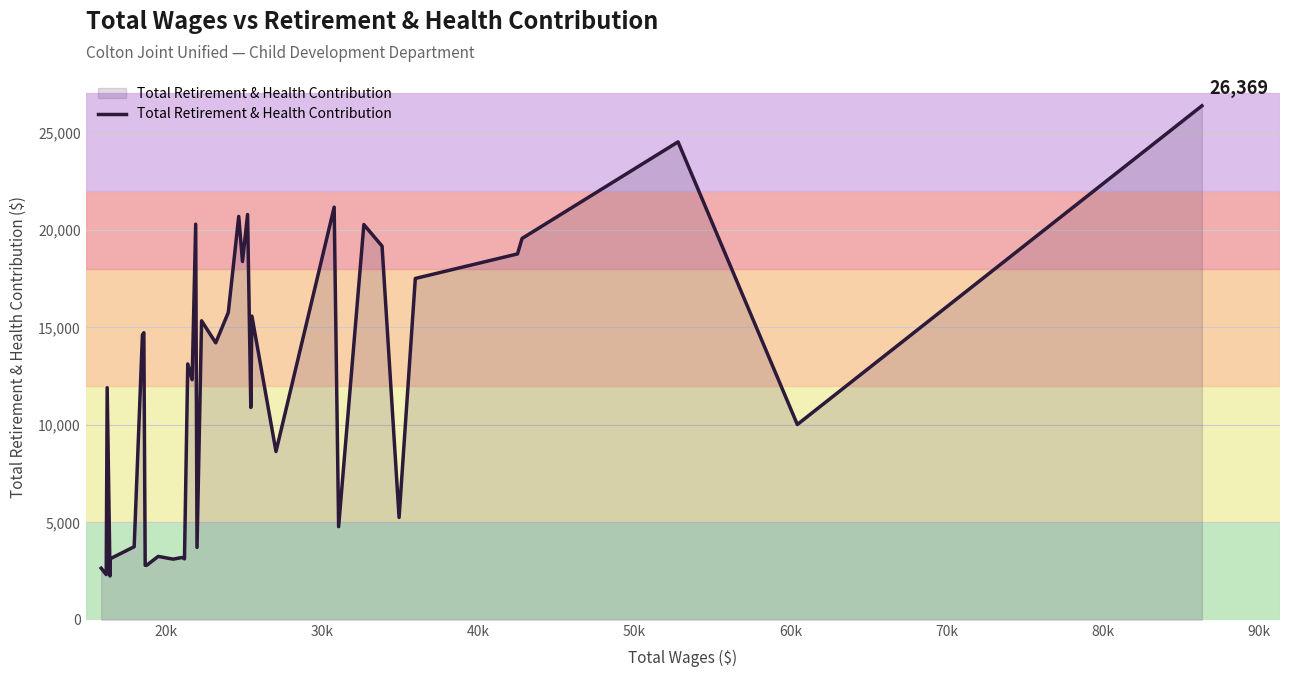

What is the maximum value shown in the chart?

26369